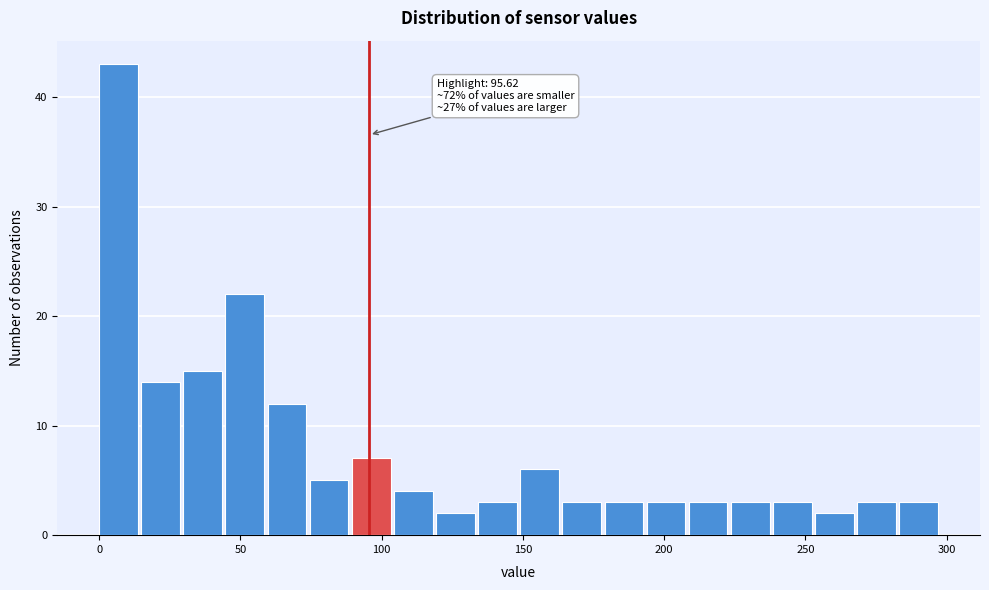

Around what value on the x-axis is the tallest bar? Give the approximate position of its centre, as read against the axis.

5